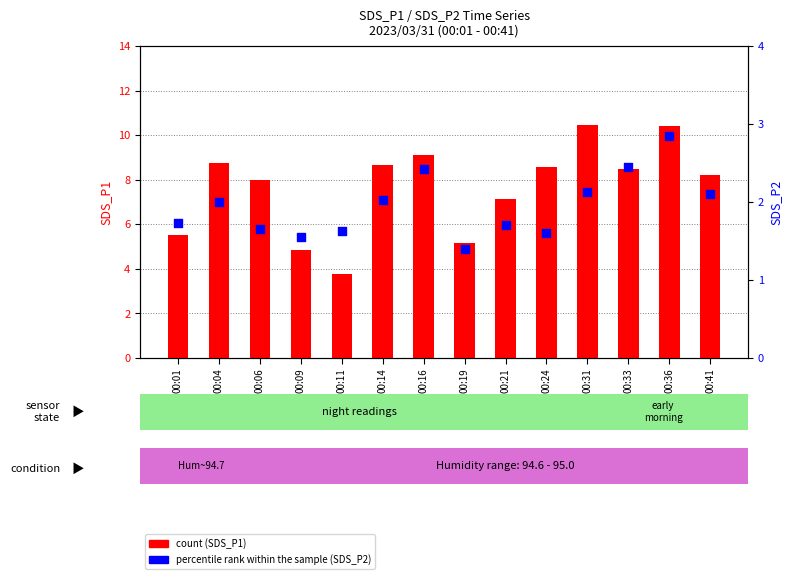

At how many categories does at least one series exceed 6?

10